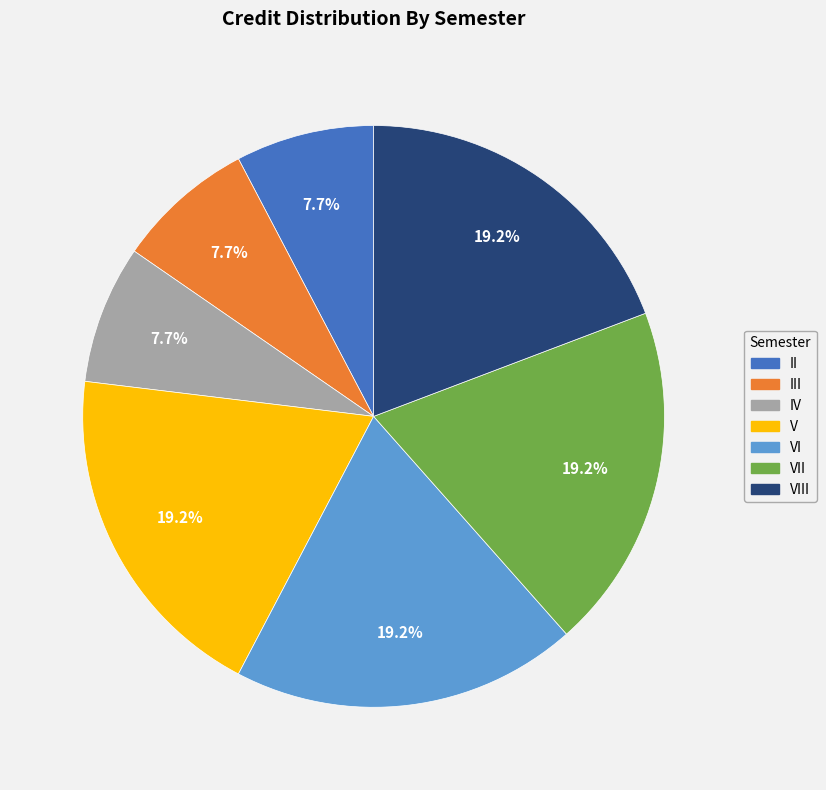

Is there any slice that represents more than half of the pie?

No